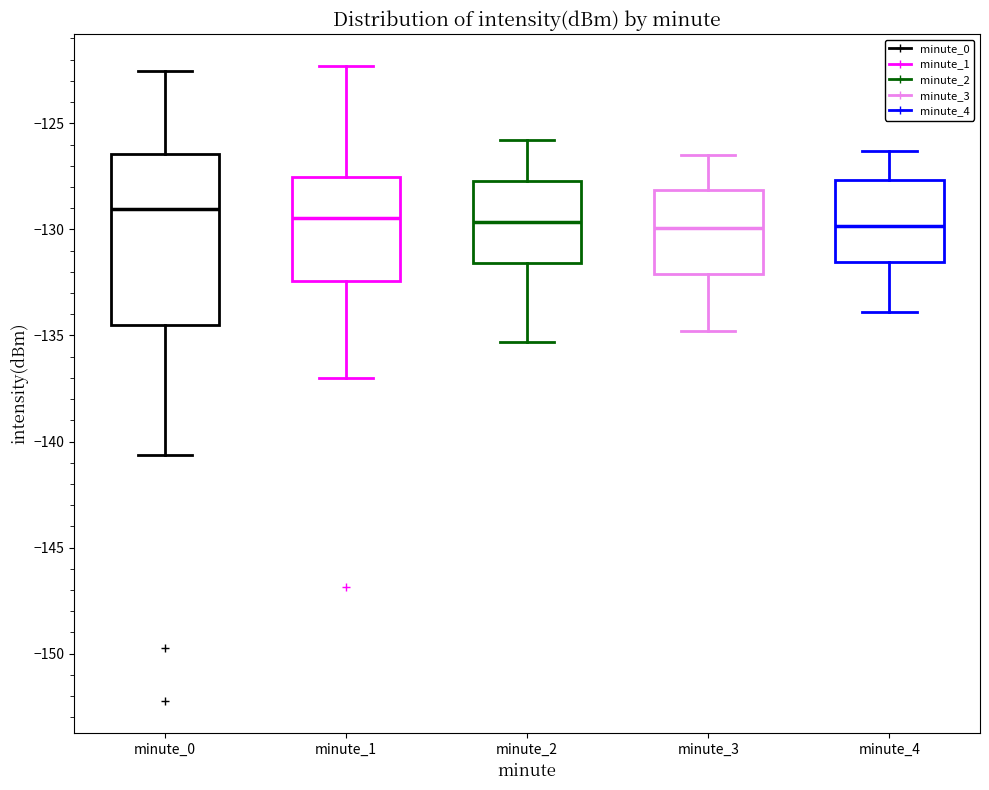

Reading left to right, transcribe this box plot: for each box, give where its median line is, the range the box spans, and where its two whiskers end, as read against the y-axis. The values are not printed on the chart, so give them approximately, as read against the axis.

minute_0: median -129.0, box -134.5 to -126.5, whiskers -140.5 to -122.5
minute_1: median -129.5, box -132.5 to -127.5, whiskers -137.0 to -122.5
minute_2: median -129.5, box -131.5 to -127.5, whiskers -135.5 to -126.0
minute_3: median -130.0, box -132.0 to -128.0, whiskers -135.0 to -126.5
minute_4: median -130.0, box -131.5 to -127.5, whiskers -134.0 to -126.5